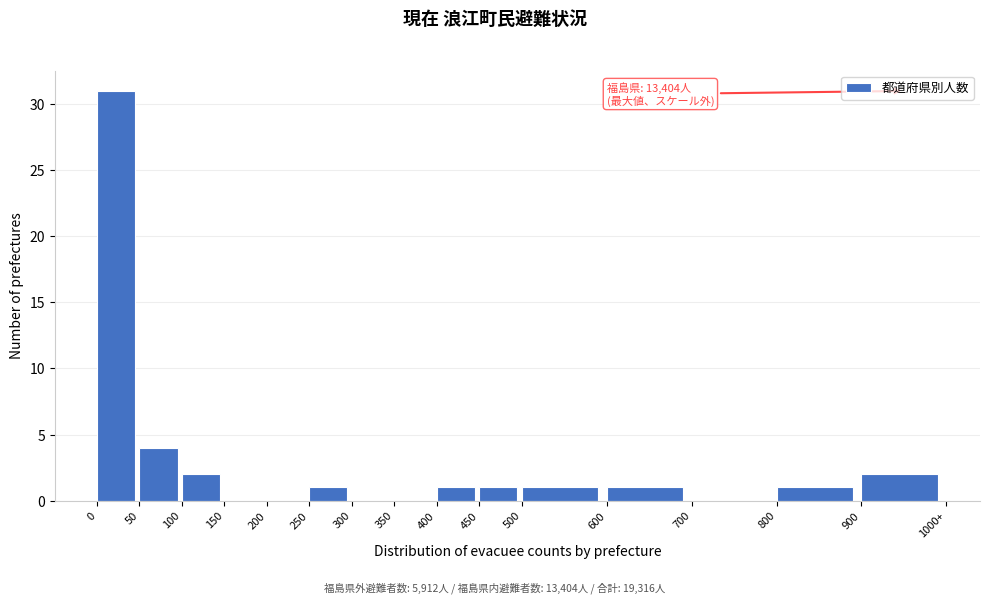

Reading left to right, extract all data points from this chart.

0=31	50=4	100=2	150=0	200=0	250=1	300=0	350=0	400=1	450=1	500=1	600=1	700=0	800=1	900=2